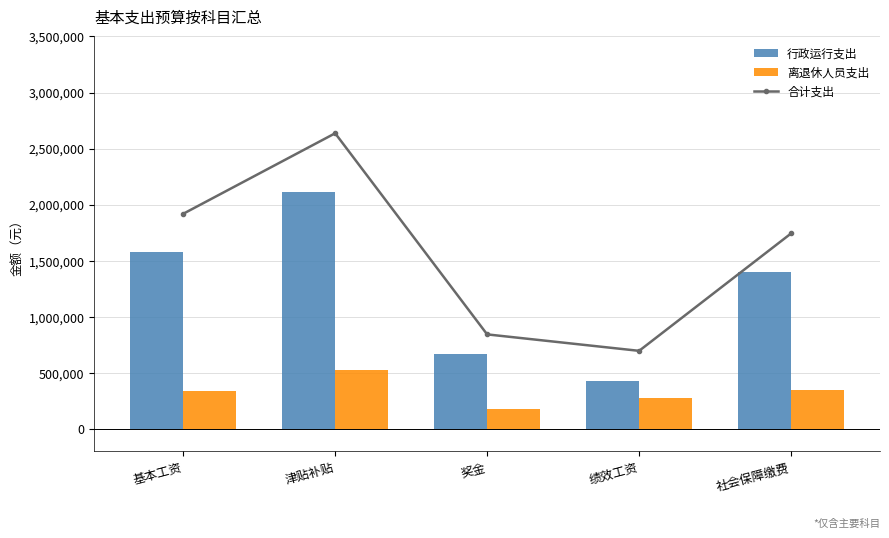

What is the difference between the second highest and second lowest values in the 行政运行支出 series?

910439.0